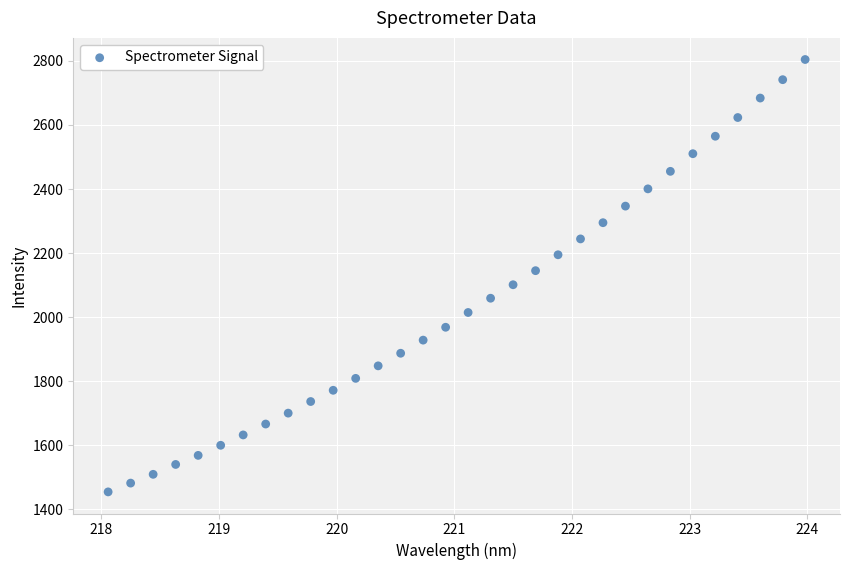

What is the range of Y values (max minus min)?

1349.7